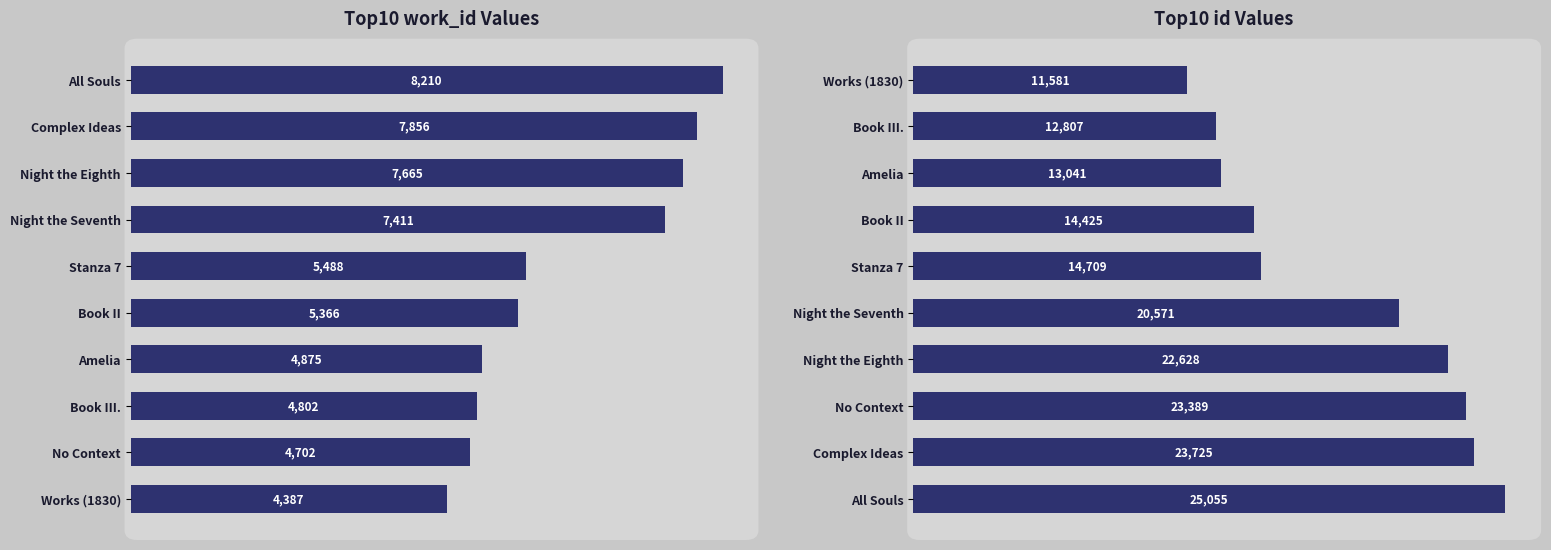

How many bars are there in total?

20